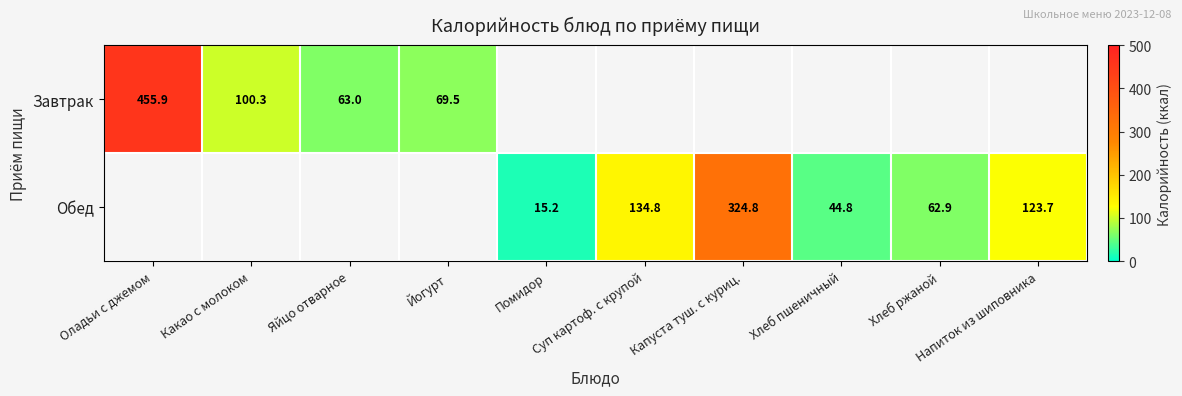

The value of Завтрак at Йогурт is 16.6. True or false?

False